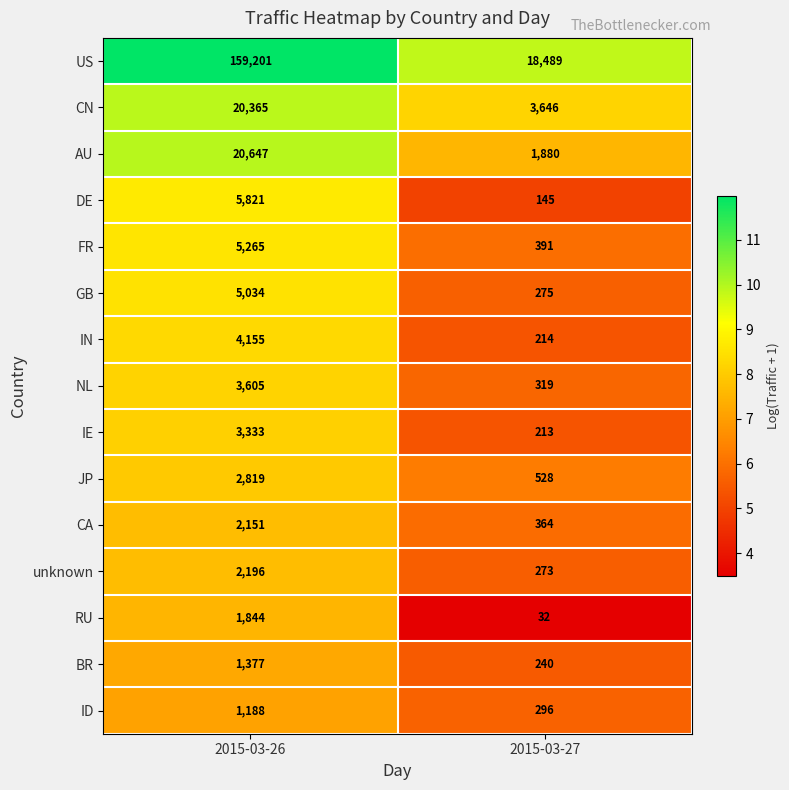

What is the sum of the GB values at 2015-03-26 and 2015-03-27?

5309